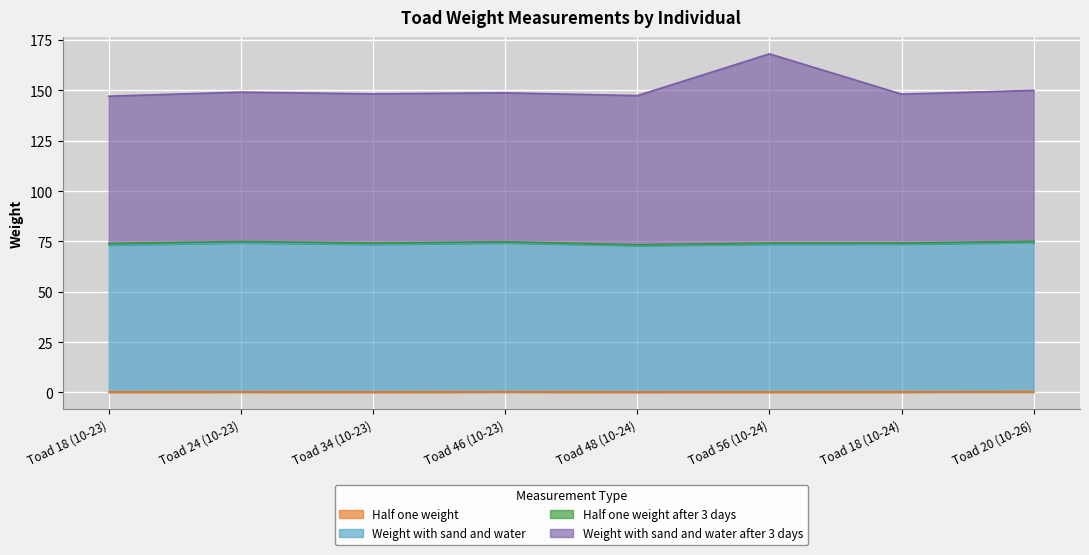

What is the difference between the maximum and second lowest values in the Half one weight series?

0.1